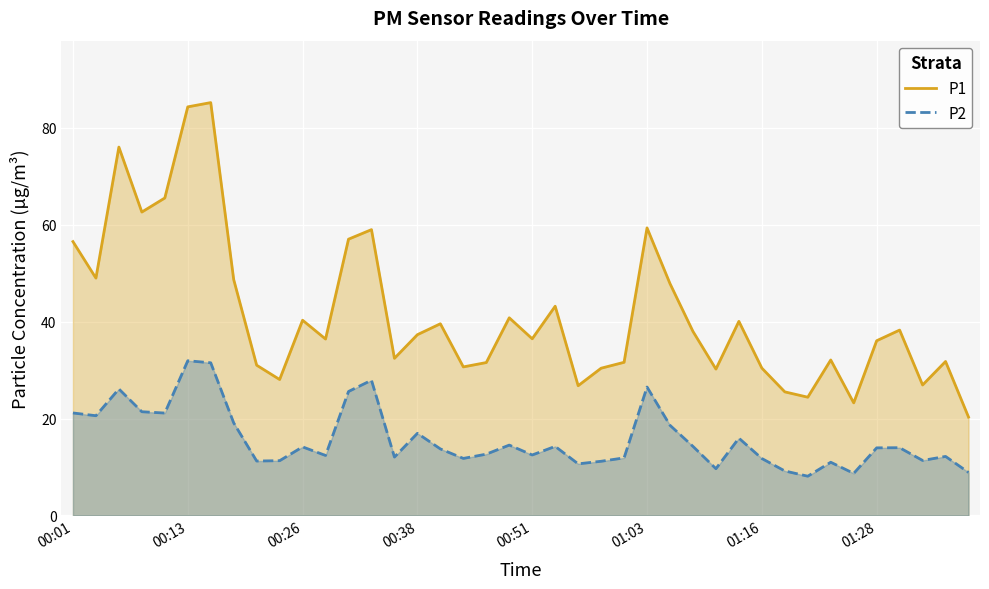

Reading left to right, what are all the values shown in this chart?

P1: 56.5	49.0	76.0	62.6	65.5	84.3	85.2	48.7	31.0	28.1	40.3	36.4	57.0	59.0	32.4	37.3	39.5	30.6	31.6	40.8	36.5	43.2	26.8	30.4	31.6	59.3	47.8	38.0	30.2	40.0	30.4	25.5	24.4	32.1	23.2	36.0	38.2	26.9	31.8	20.3
P2: 21.1	20.6	26.1	21.4	21.1	31.9	31.5	19.1	11.2	11.3	14.2	12.4	25.6	27.9	12.1	16.9	13.7	11.8	12.7	14.5	12.5	14.2	10.7	11.2	11.9	26.5	18.6	14.2	9.7	15.9	11.8	9.2	8.1	11.0	8.7	13.9	14.0	11.3	12.2	8.9